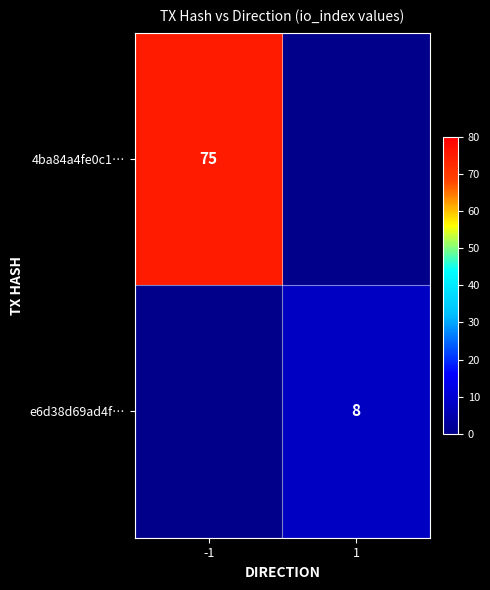

Is the value of e6d38d69ad4f… at 1 greater than the value of 4ba84a4fe0c1… at -1?

No